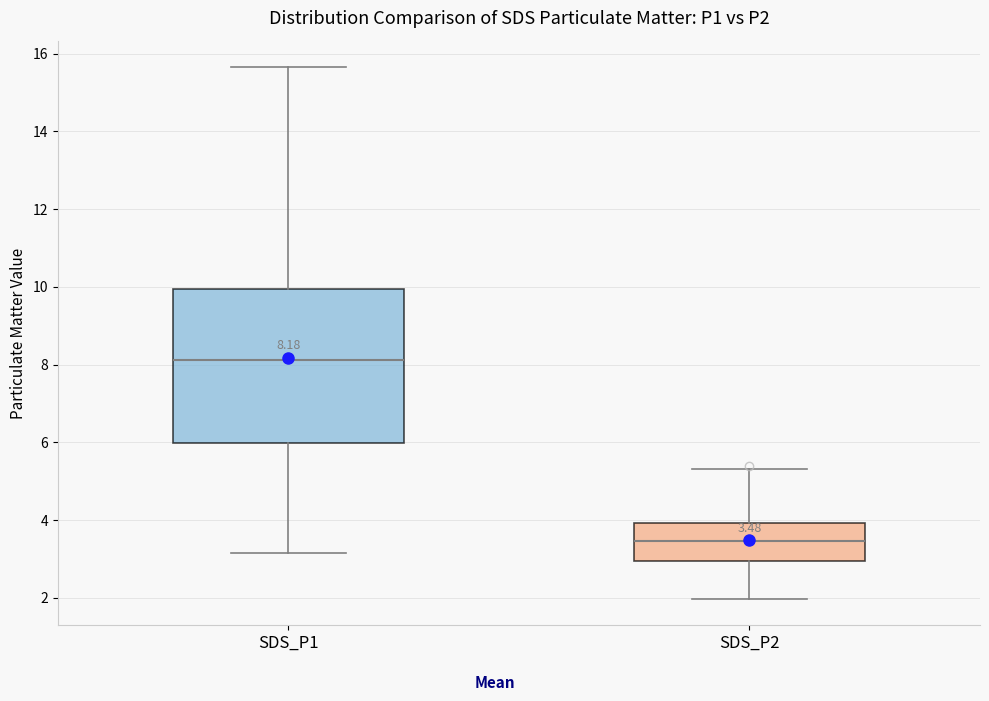

Which box is the tallest, from its lower edge to its upper edge?

SDS_P1